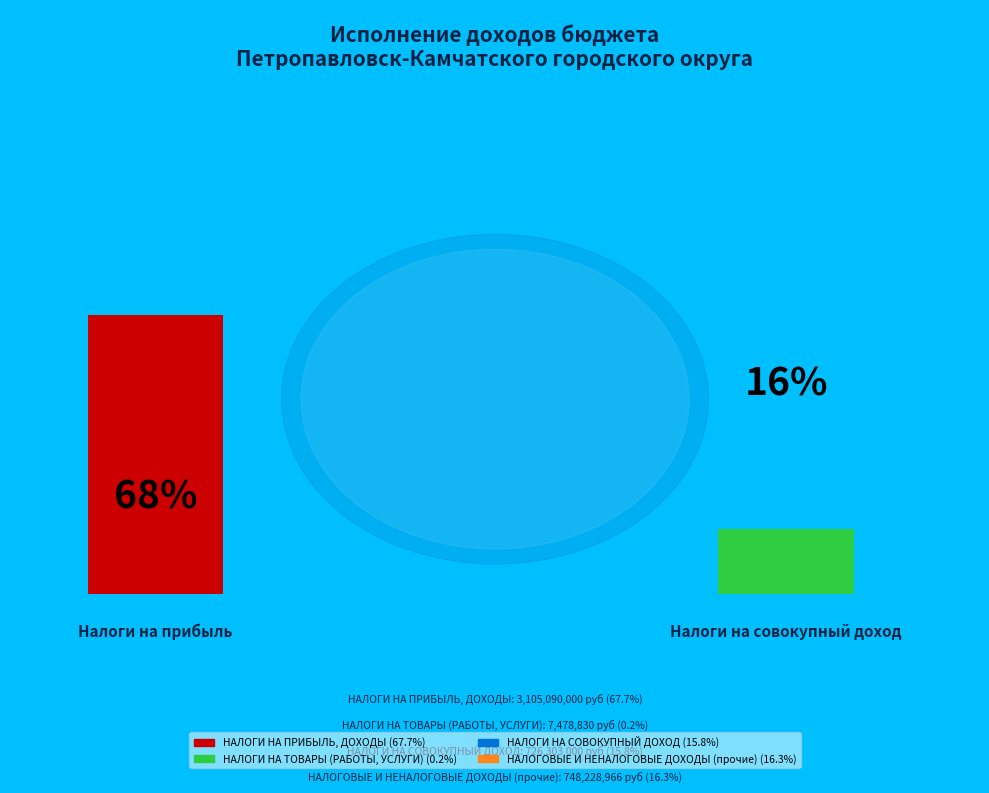

What is the change in value from НАЛОГИ НА ПРИБЫЛЬ, ДОХОДЫ to НАЛОГОВЫЕ И НЕНАЛОГОВЫЕ ДОХОДЫ (прочие)?

-2356861034.3